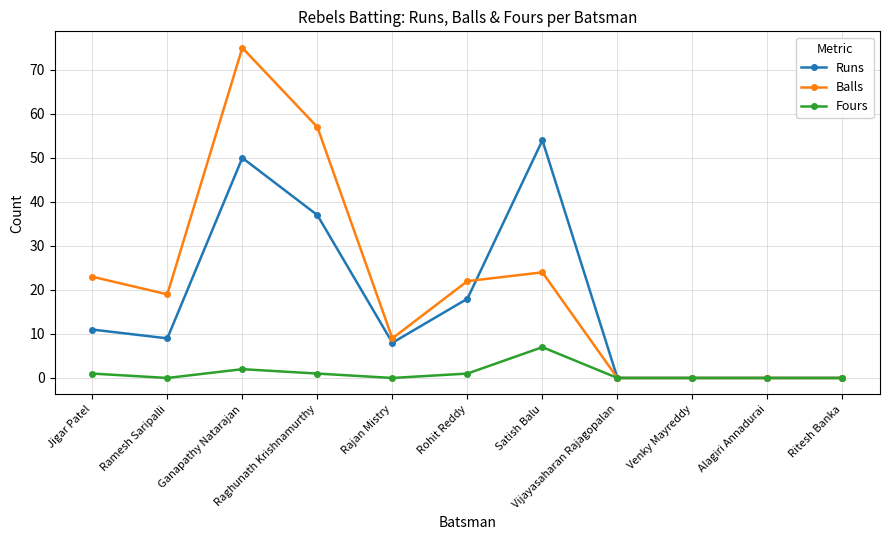

What is the total value across all series at Raghunath Krishnamurthy?

95